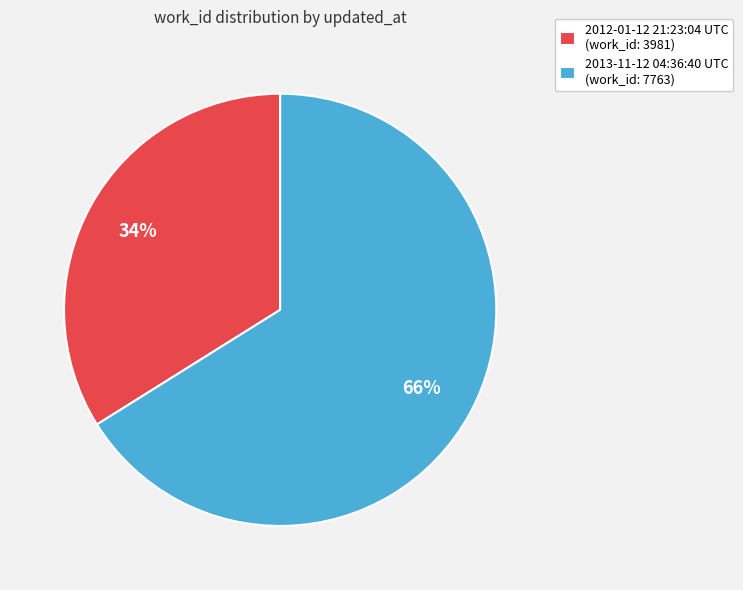

To the nearest percent, what percentage of the pie is 2012-01-12 21:23:04 UTC?

34%